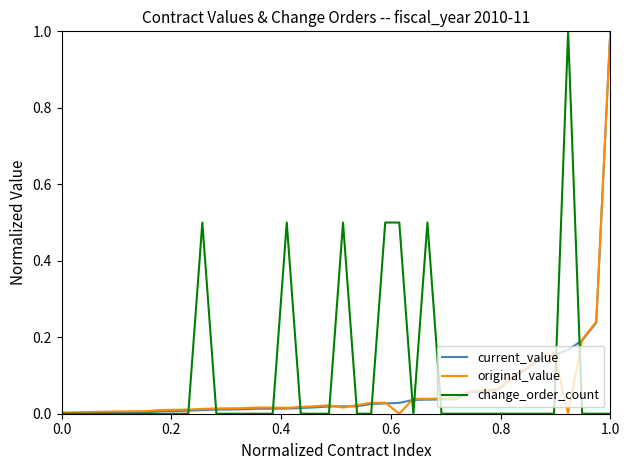

What is the maximum value for change_order_count?

1.0